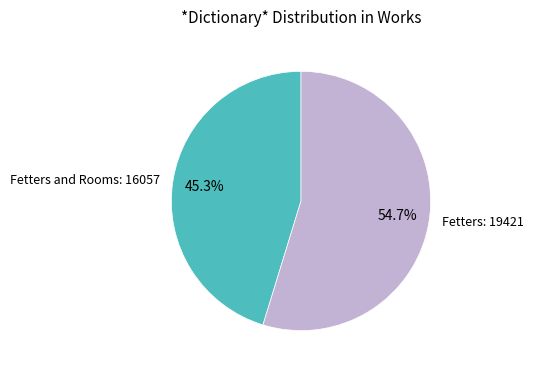

Approximately how many times larger is the value at Fetters and Rooms compared to Fetters?

0.8